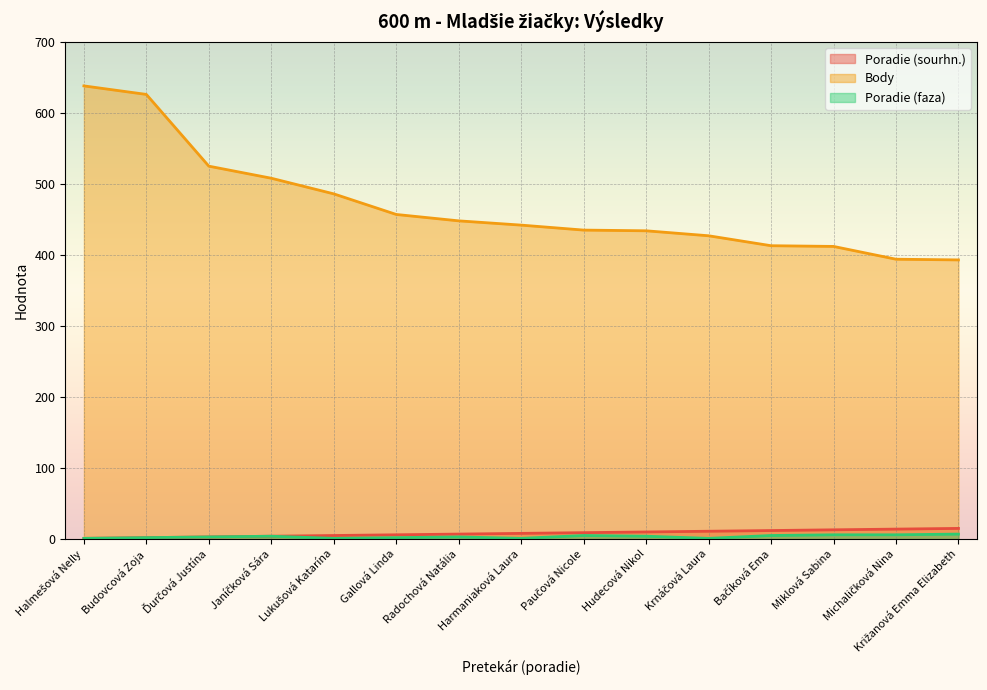

The Body series shows 767 at Hudecová Nikol. True or false?

False